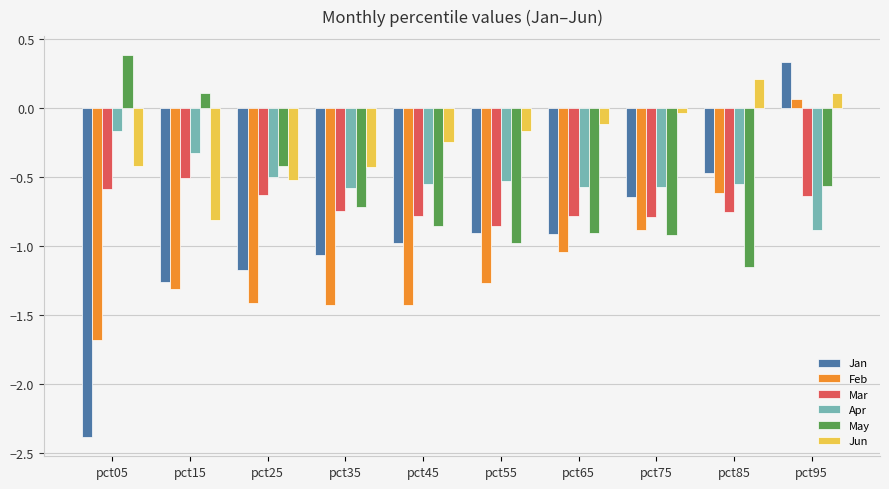

How many values in the Jan series exceed 0?

1